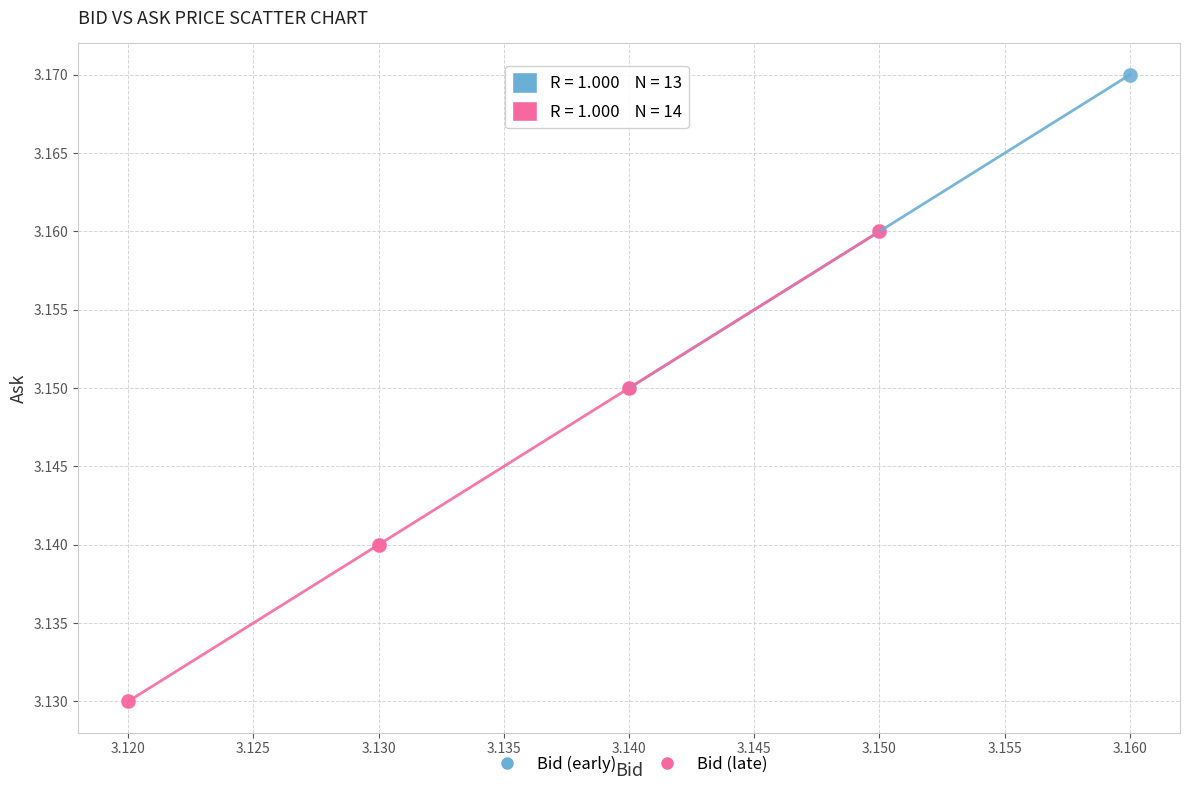

What are all the series names shown in the legend?

Bid (early), Bid (late)